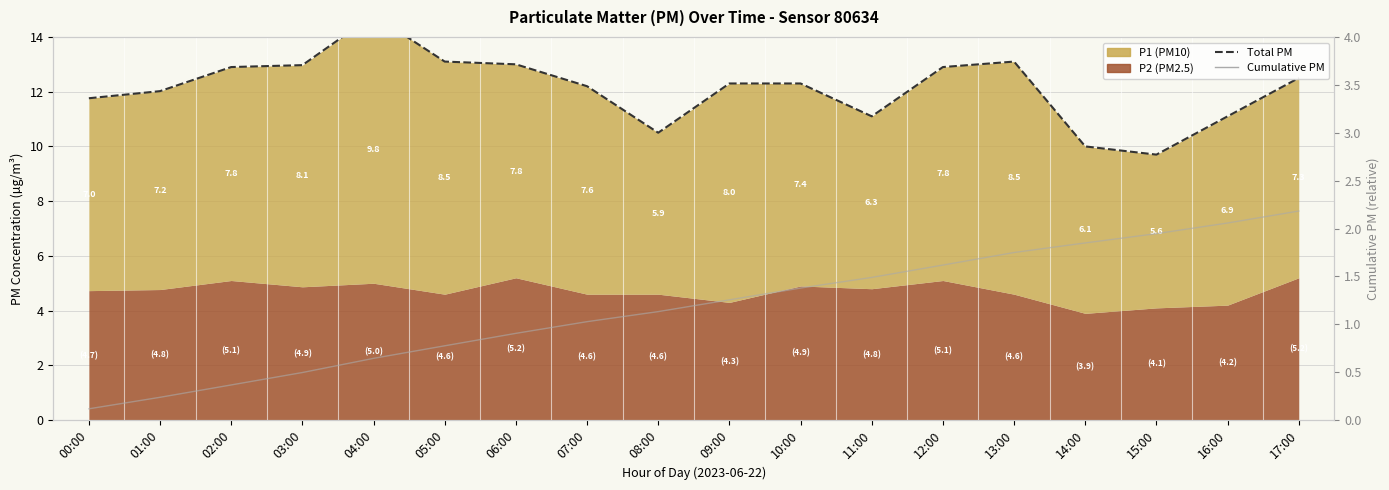

At which category does the chart reach its minimum across all series?

00:00